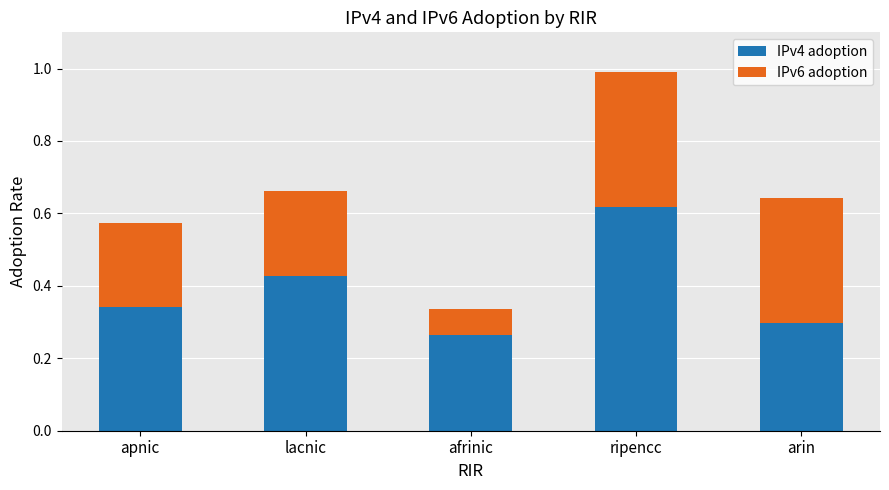

List the labels in order of IPv4 adoption value, smallest first.

afrinic, arin, apnic, lacnic, ripencc